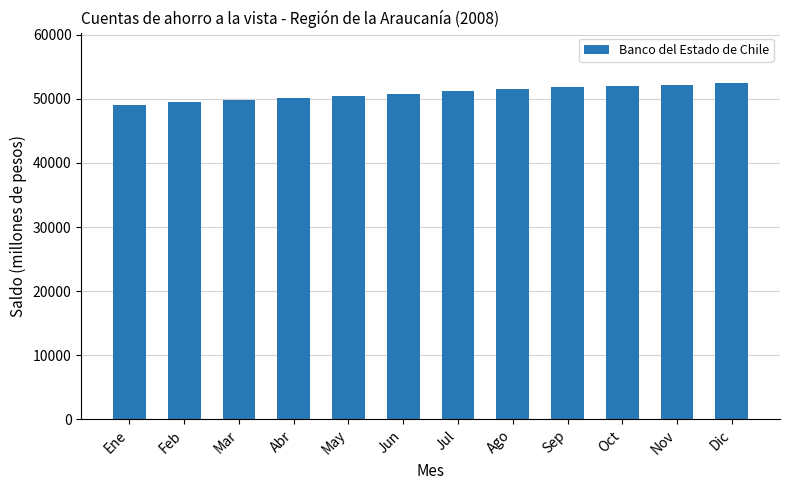

What is the value of the 6th bar from the left?

50839